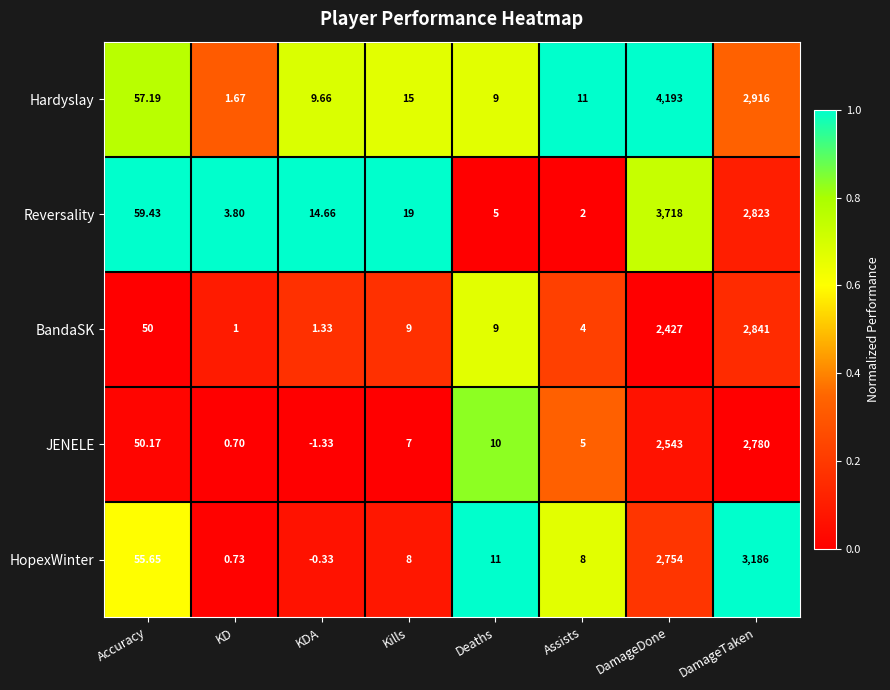

Count the number of categories in the chart.

8